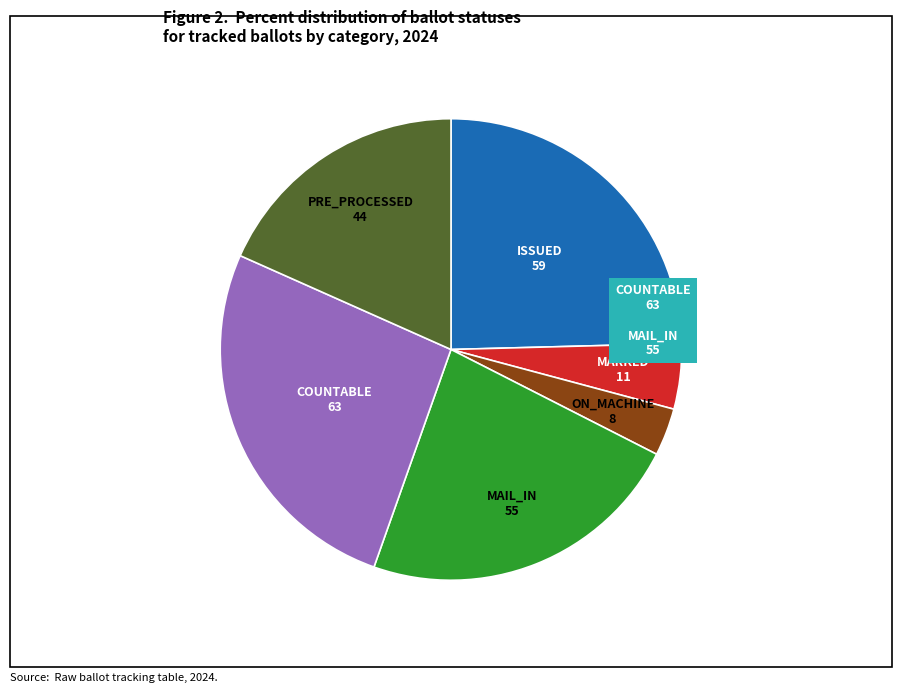

How many slices are in this pie chart?

6